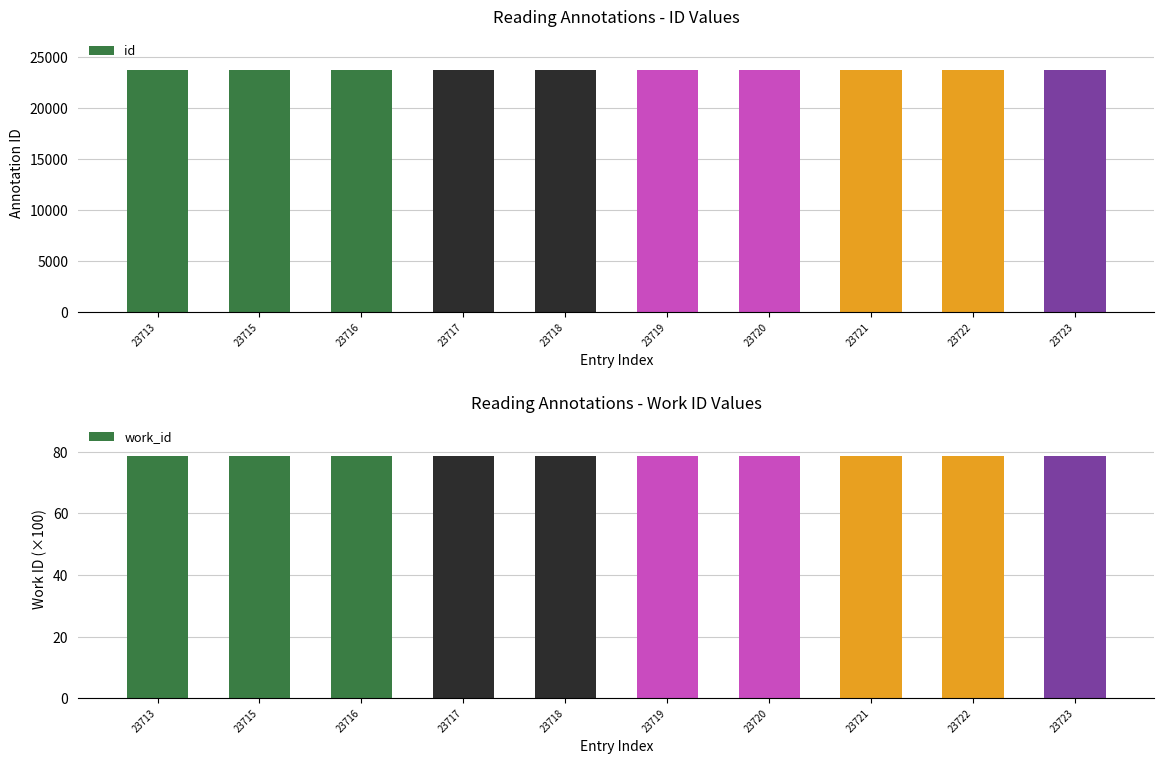

What is the smallest value displayed?

78.6